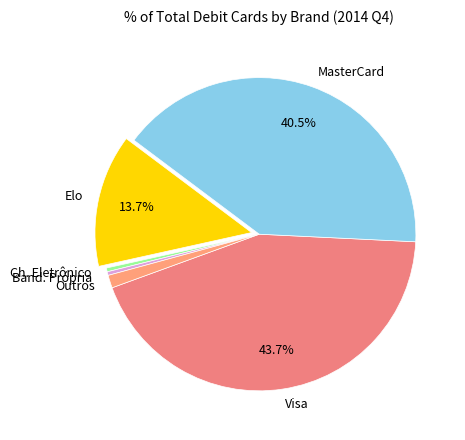

To the nearest percent, what is the average slice percentage?

17%